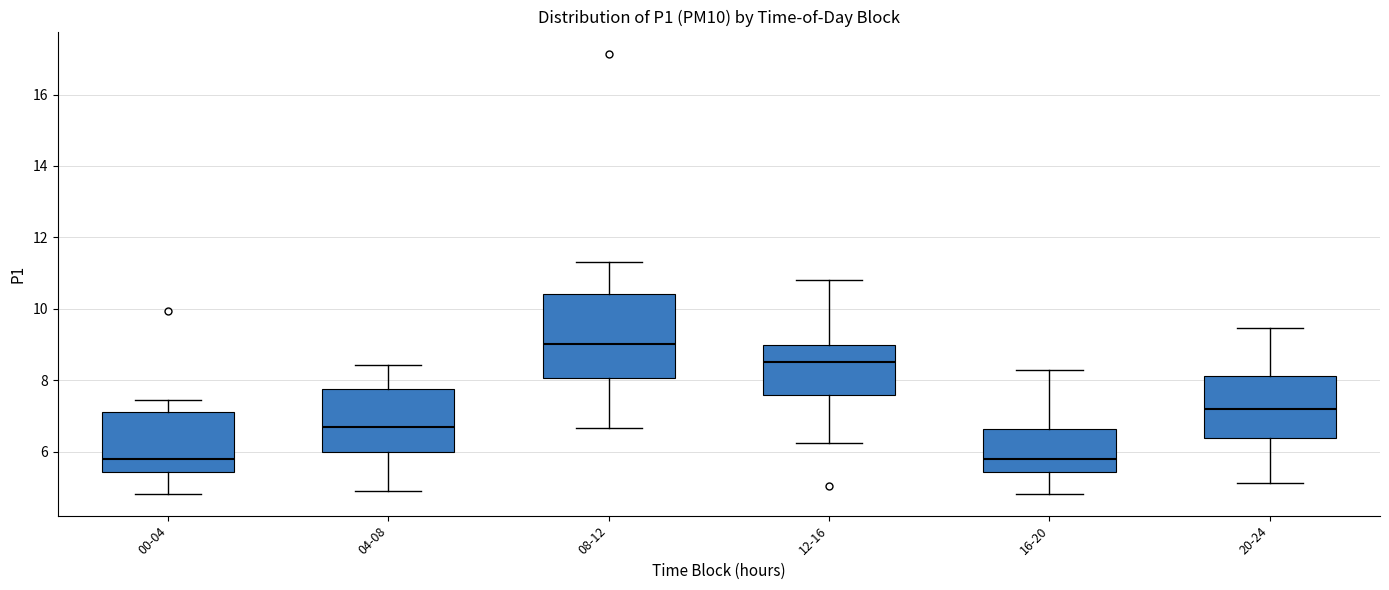

Comparing the boxes themselves (not the whiskers), which one is the tallest?

08-12